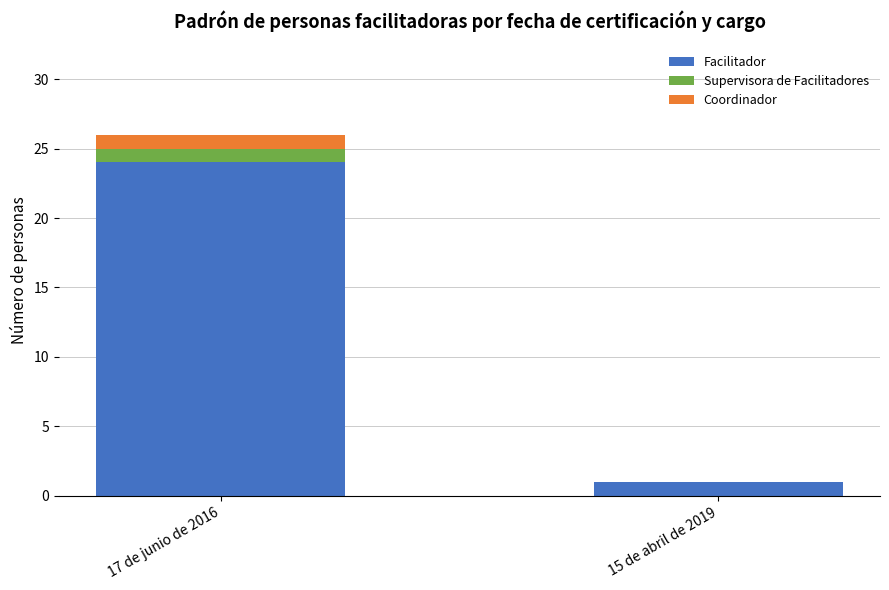

Reading right to left, what are the values for Facilitador?

15 de abril de 2019=1	17 de junio de 2016=24